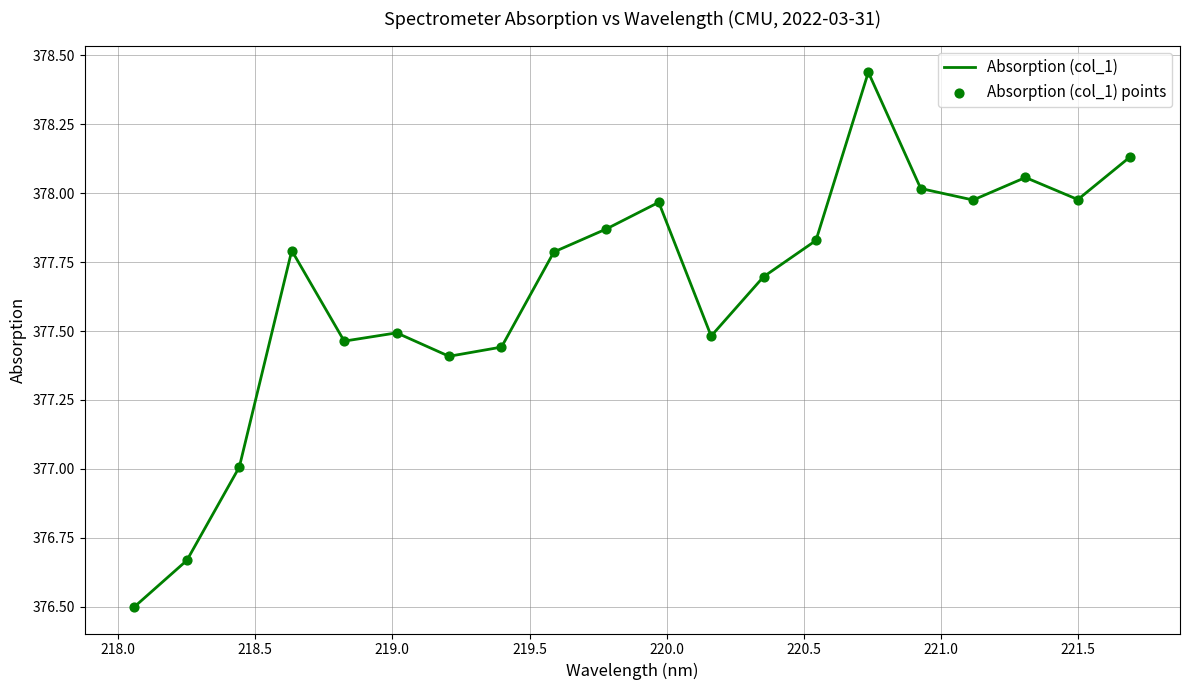

What is the minimum value shown in the chart?

376.5